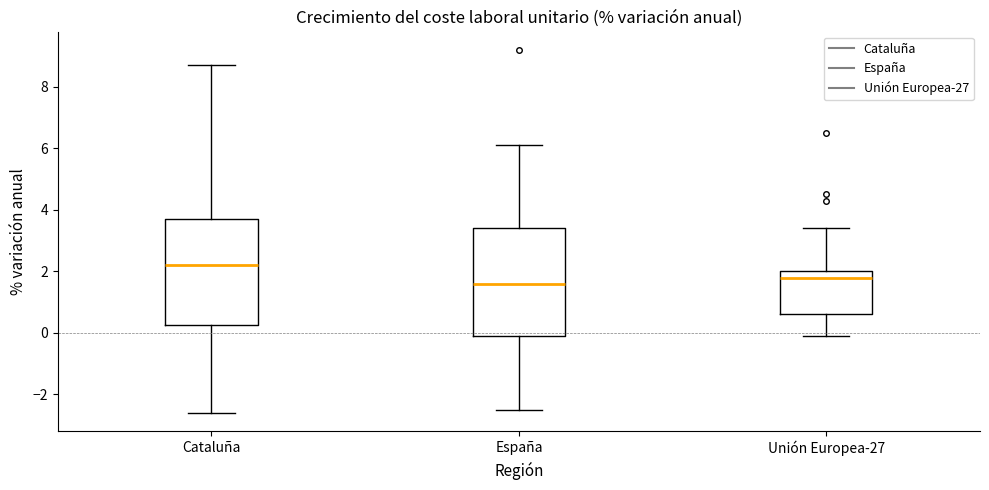

Where does the median line of the box for Unión Europea-27 sit on the y-axis? The values are not printed on the chart, so give them approximately, as read against the axis.

1.8